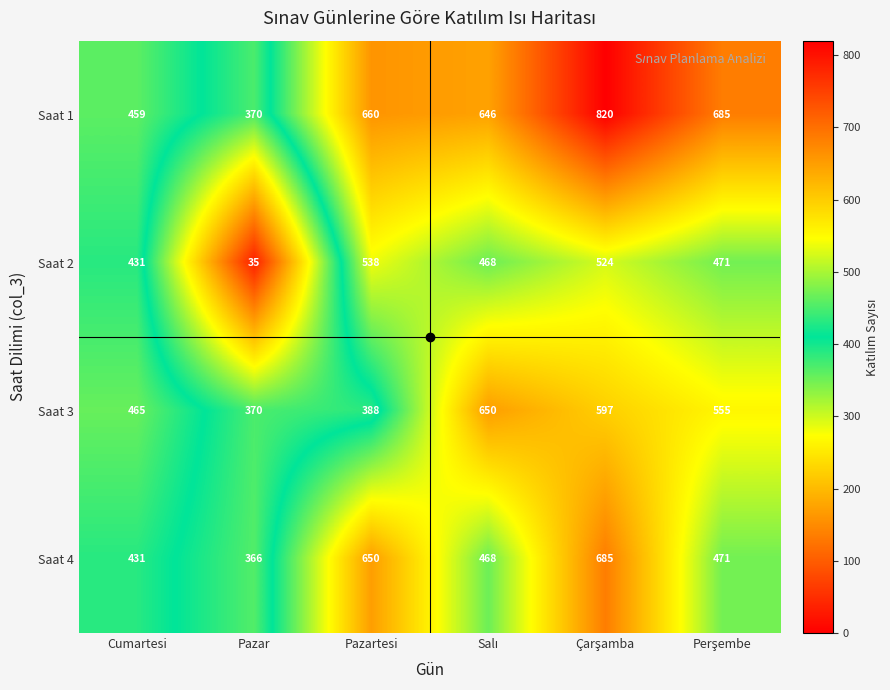

What is the total value across all series at Pazar?

1141